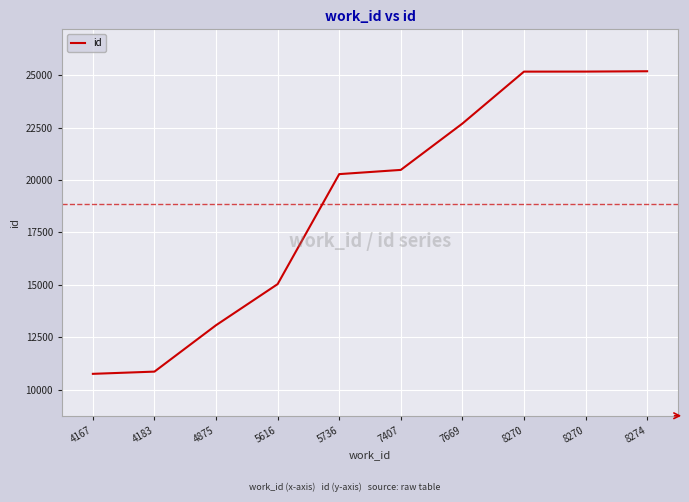

Reading left to right, extract all data points from this chart.

4167=10748	4183=10854	4875=13068	5616=15029	5736=20277	7407=20478	7669=22688	8270=25167	8270=25169	8274=25185